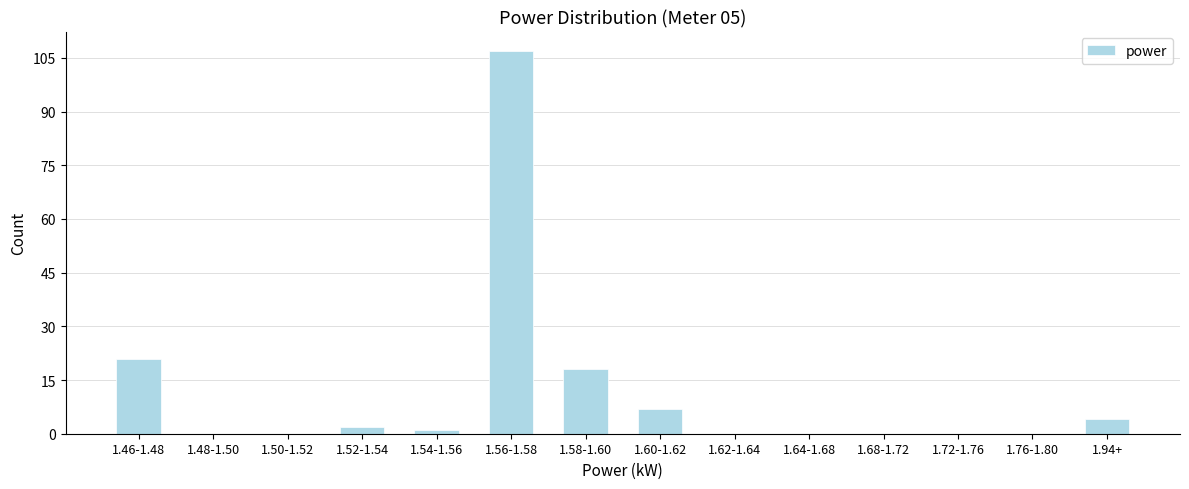

Reading left to right, what are all the values shown in this chart?

1.46-1.48=21	1.48-1.50=0	1.50-1.52=0	1.52-1.54=2	1.54-1.56=1	1.56-1.58=107	1.58-1.60=18	1.60-1.62=7	1.62-1.64=0	1.64-1.68=0	1.68-1.72=0	1.72-1.76=0	1.76-1.80=0	1.94+=4